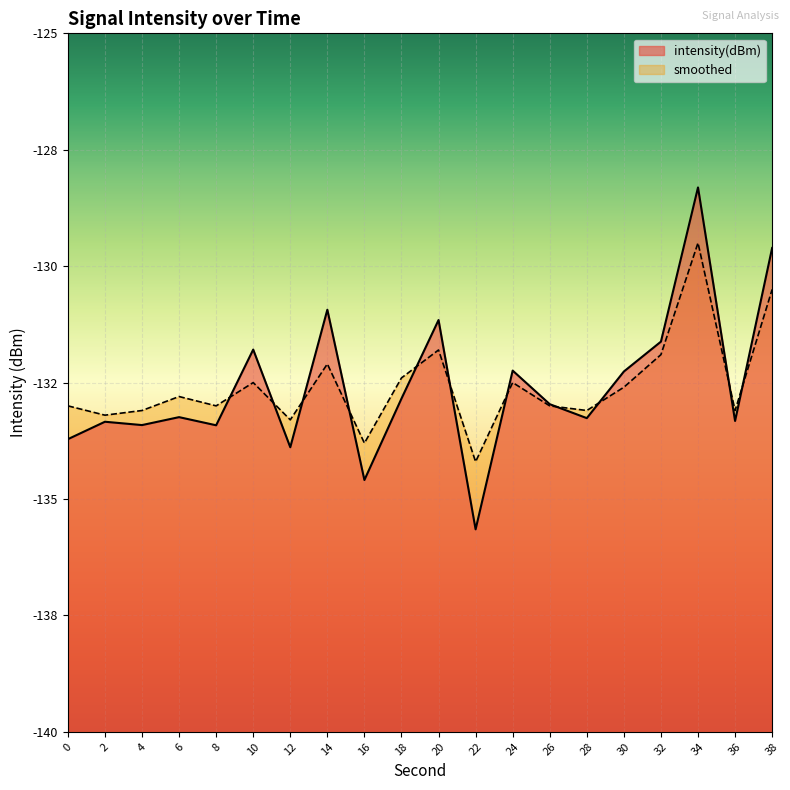

What is the difference between the maximum and second lowest values in the intensity(dBm) series?

6.3